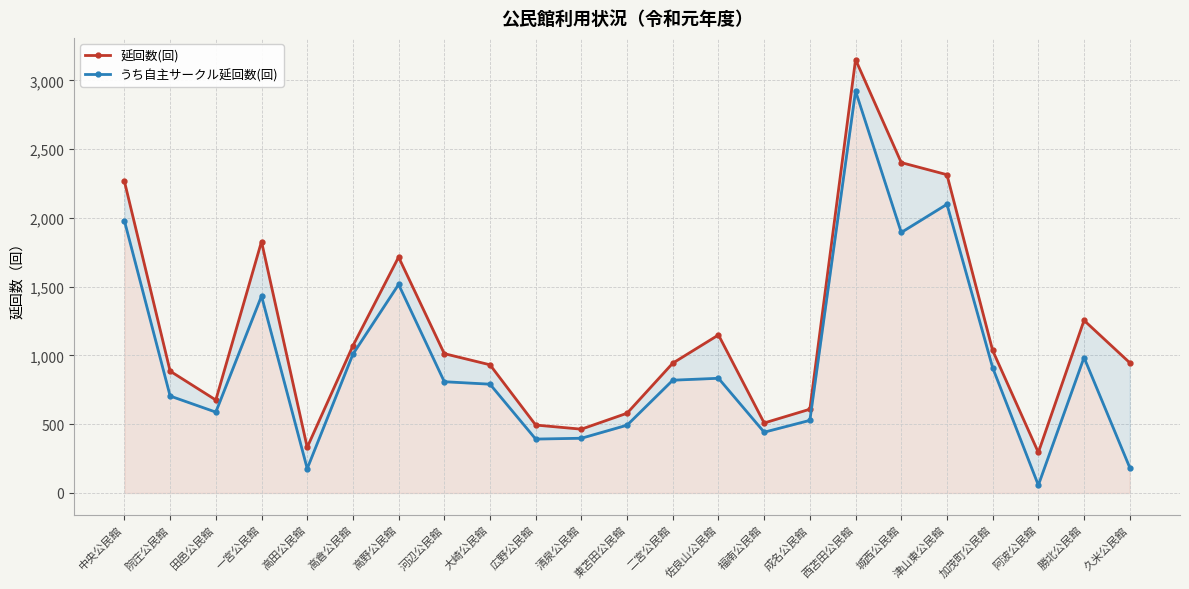

True or false: 延回数(回) and うち自主サークル延回数(回) cross at least once.

False